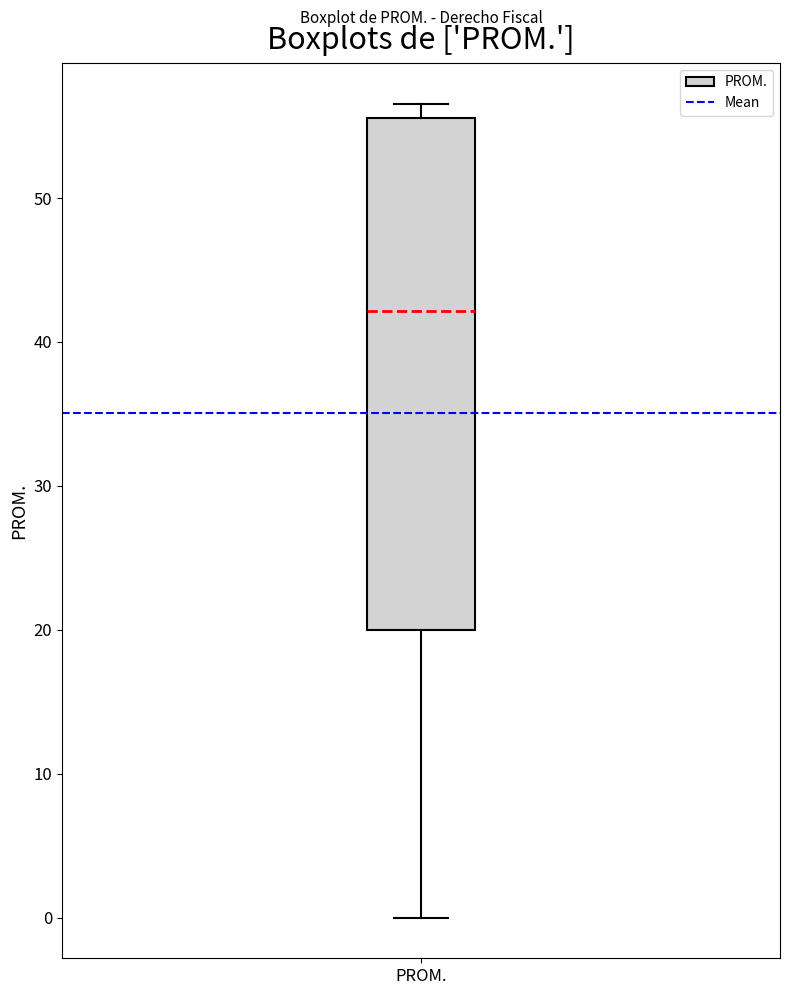

Transcribe this box plot: give where the median line is, the range the box spans, and where the two whiskers end, as read against the y-axis. The values are not printed on the chart, so give them approximately, as read against the axis.

median 42, box 20 to 56, whiskers 0 to 57